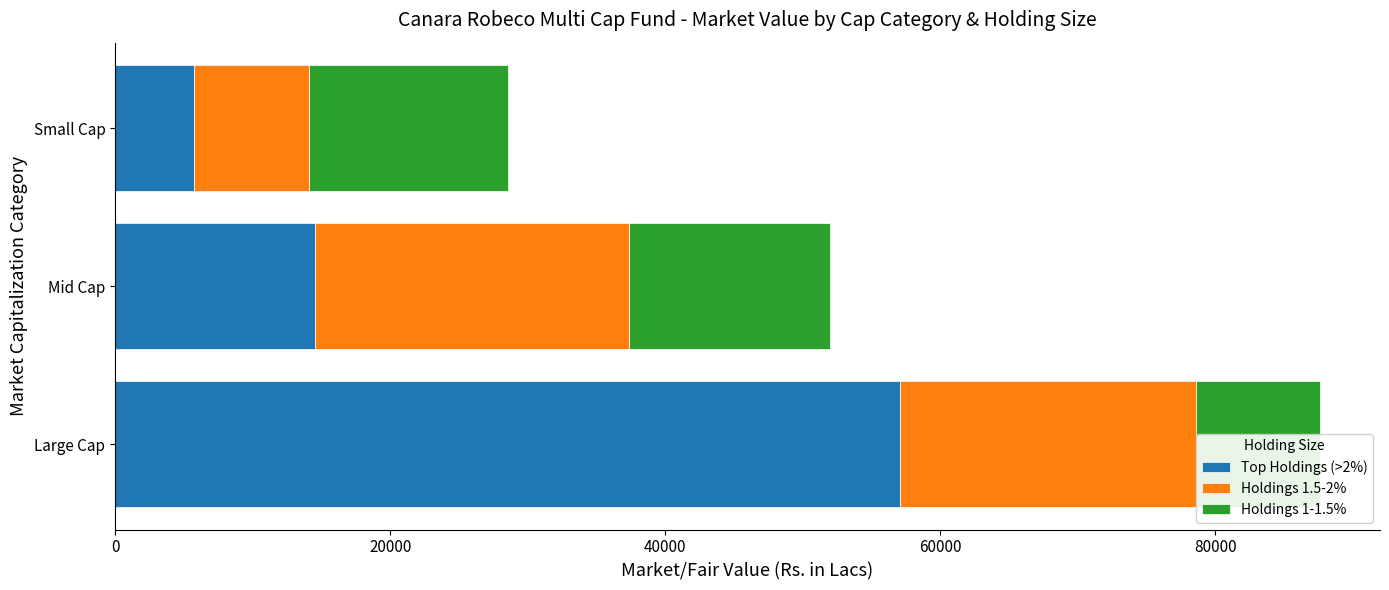

The Holdings 1.5-2% series shows 7532.6 at Large Cap. True or false?

False